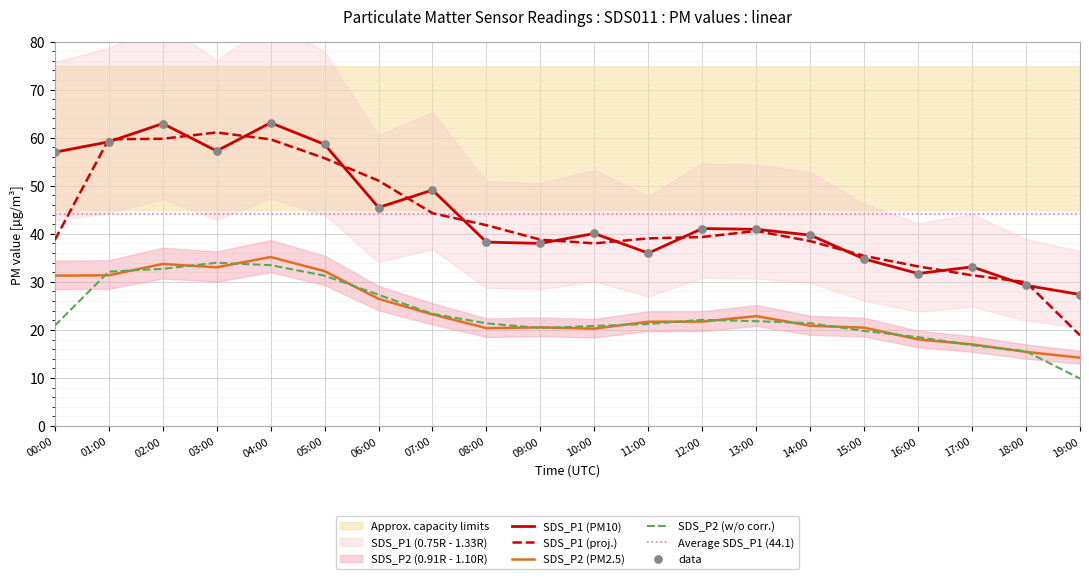

At how many categories does at least one series exceed 22?

20